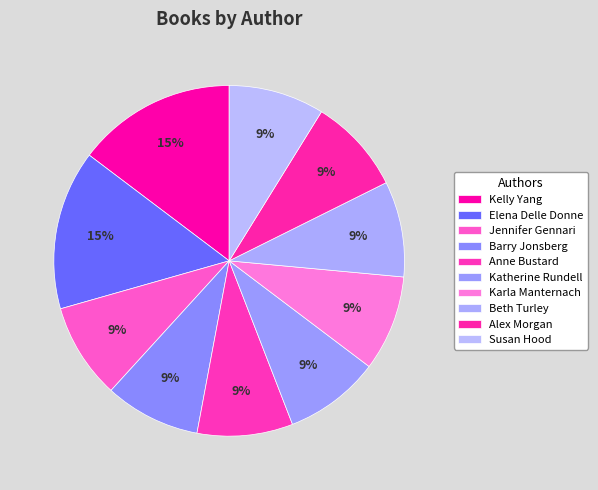

How many slices are in this pie chart?

10